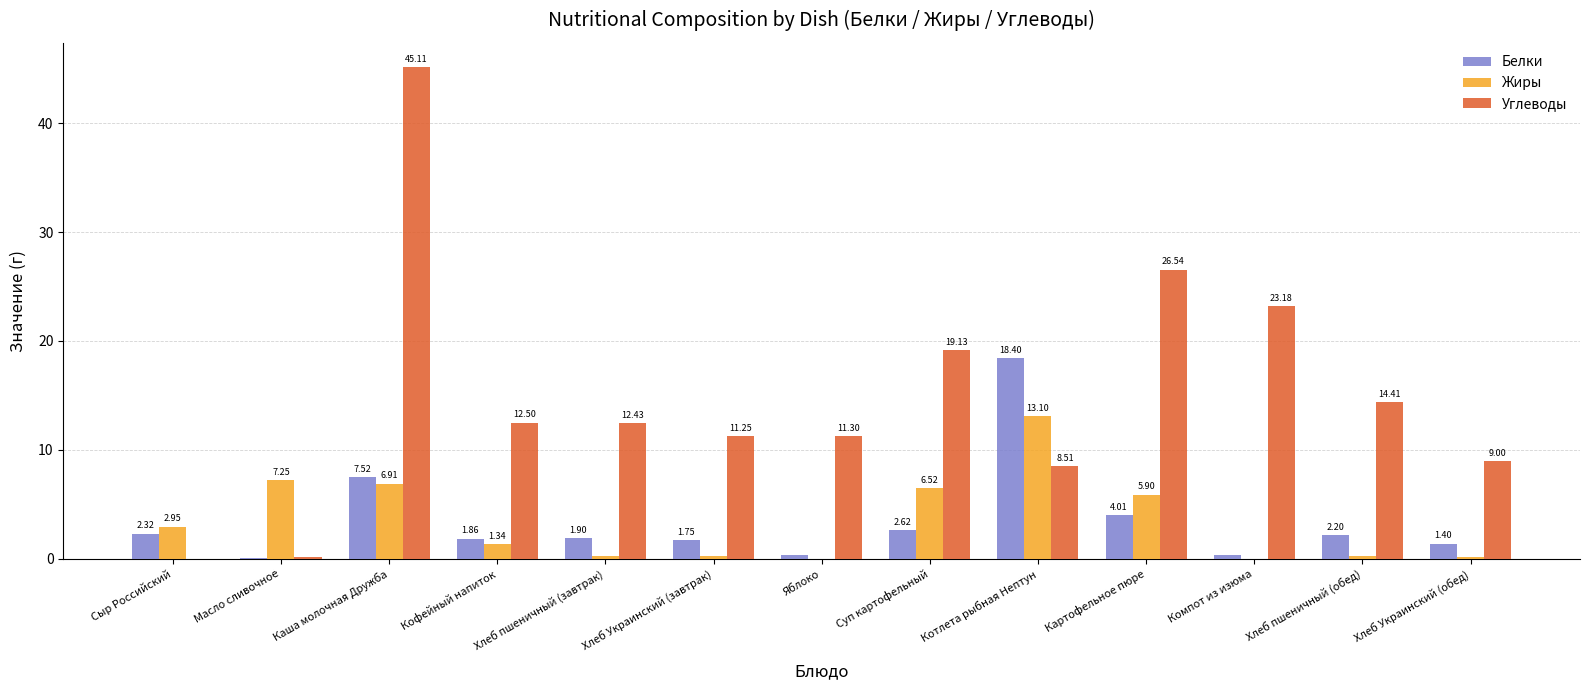

Which category has the highest value in the Белки series?

Котлета рыбная Нептун